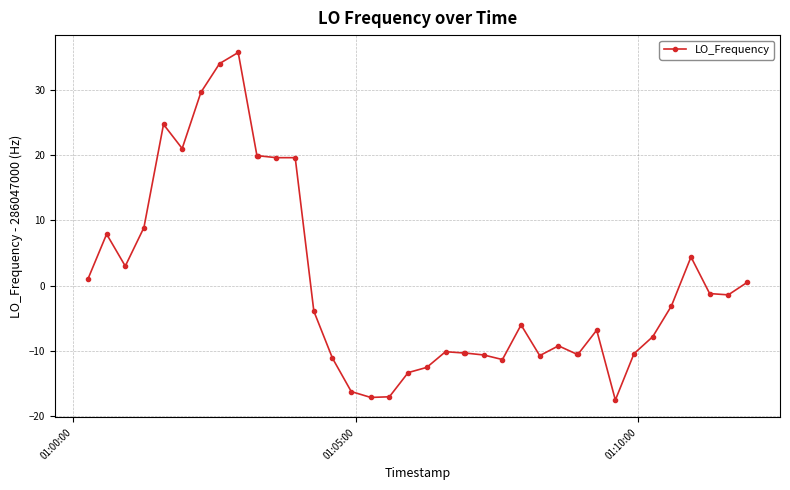

True or false: there are more than 2 points higher than both neighbors.

True